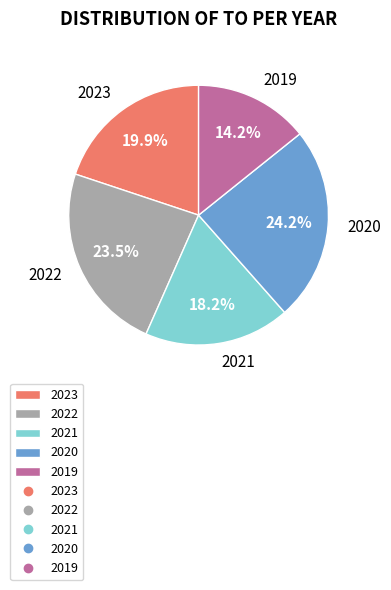

Between 2021 and 2020, which is larger?

2020